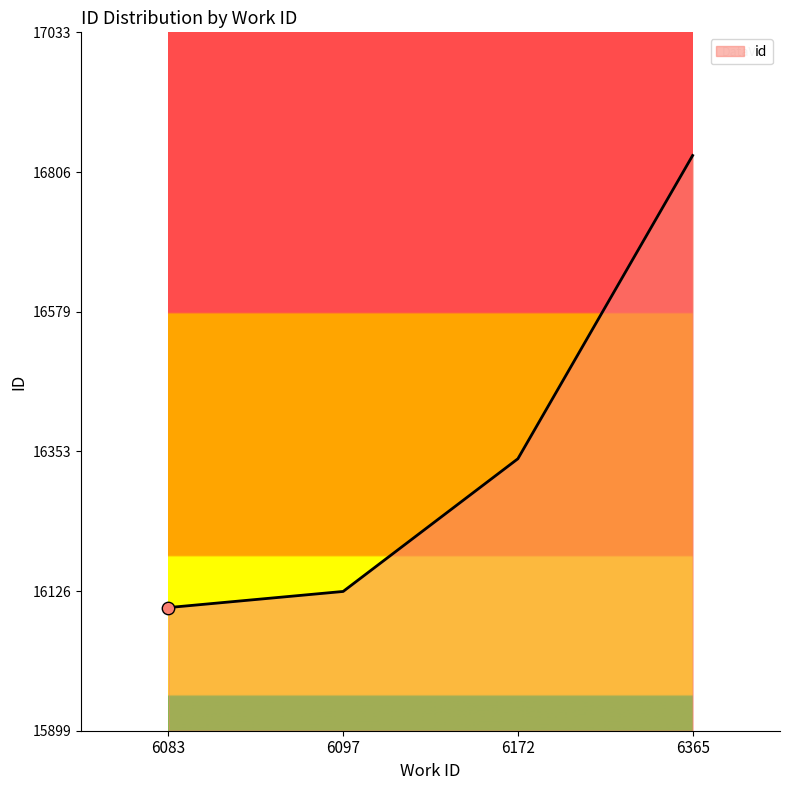

Between 6097 and 6083, which is larger?

6097